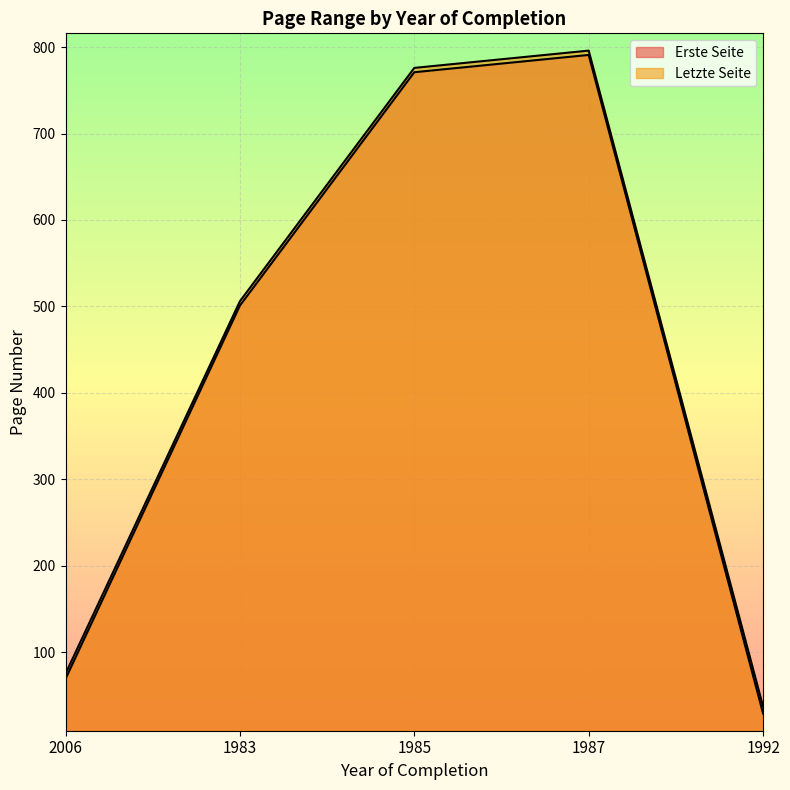

At which label does Letzte Seite reach its peak?

1987